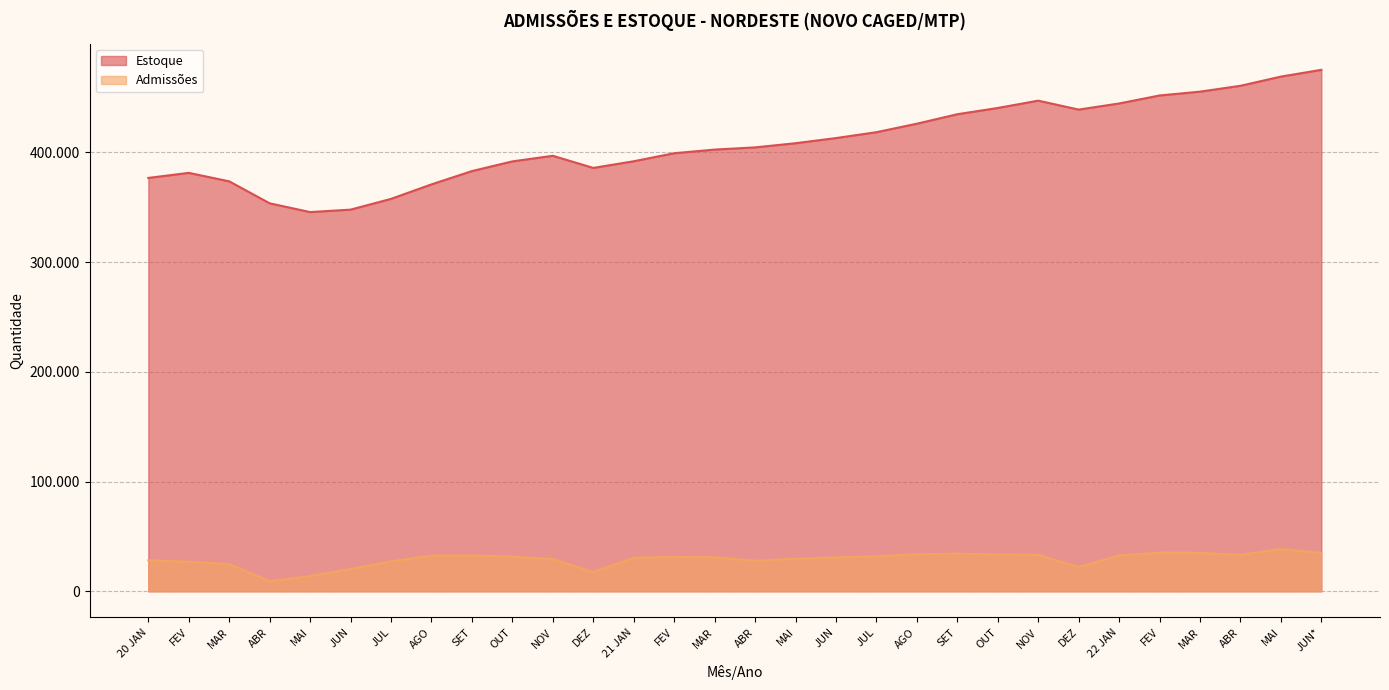

True or false: Admissões and Estoque cross at least once.

False